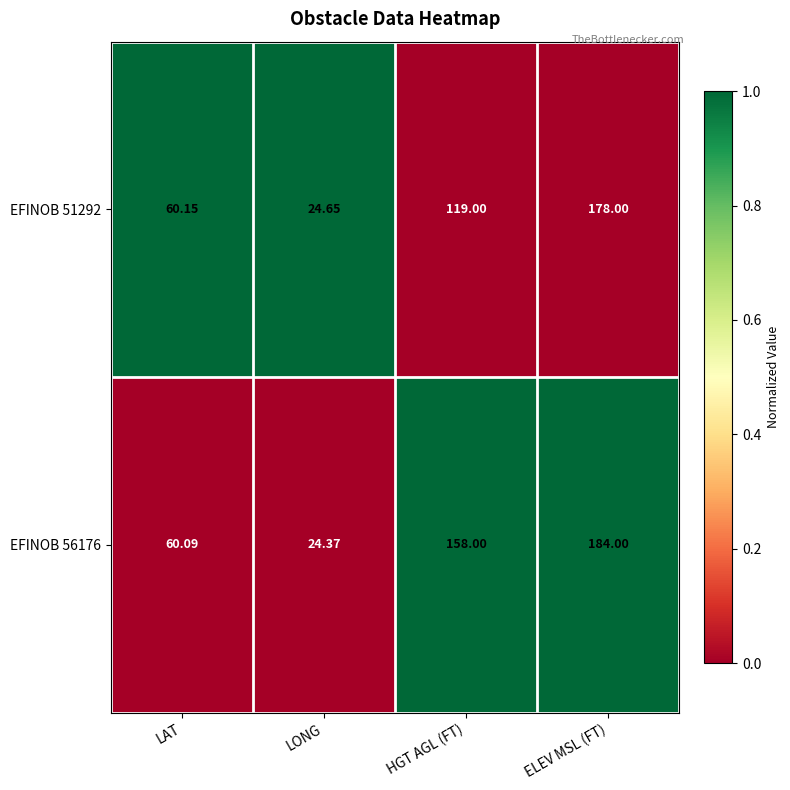

What is the spread (max minus min) of values at LAT?

0.1